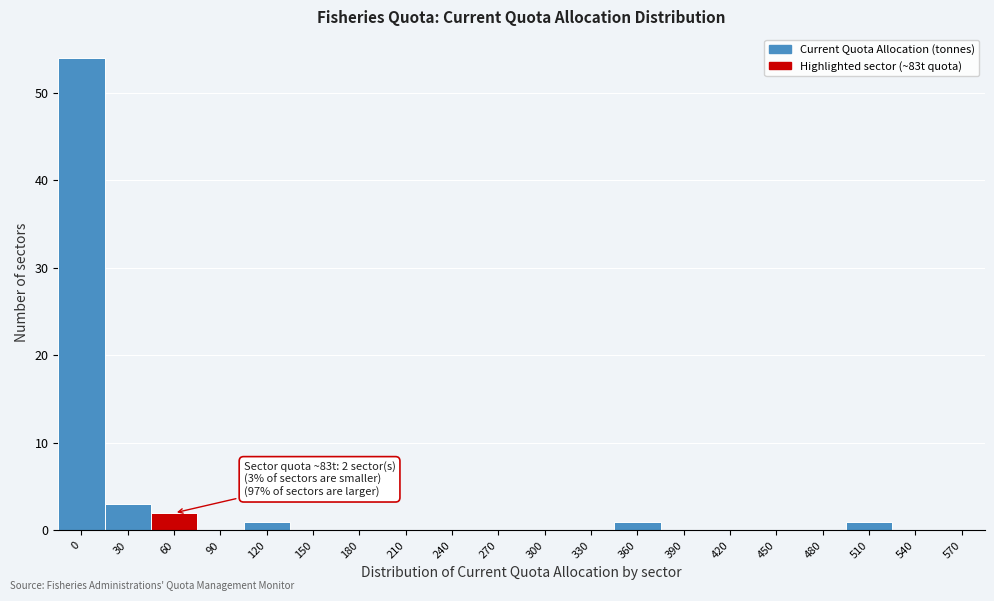

Reading left to right, what are all the values shown in this chart?

0=54	30=3	60=2	90=0	120=1	150=0	180=0	210=0	240=0	270=0	300=0	330=0	360=1	390=0	420=0	450=0	480=0	510=1	540=0	570=0